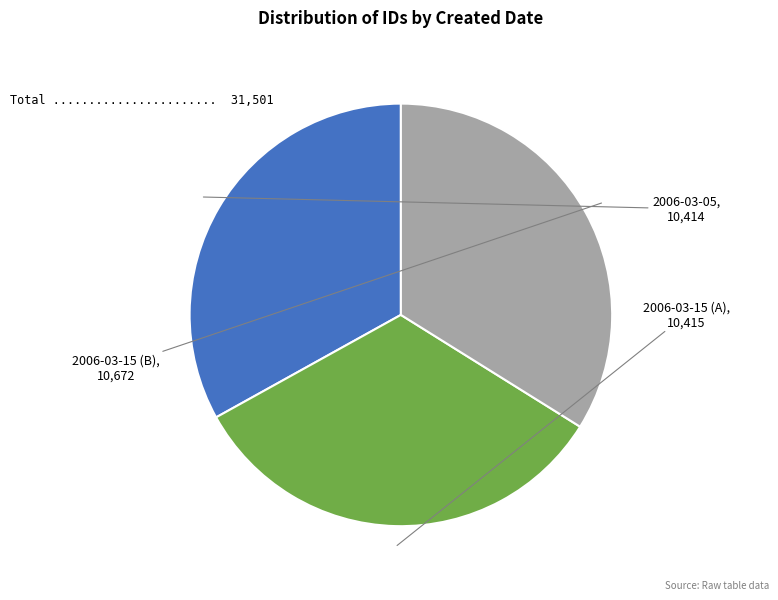

To the nearest percent, what percentage of the pie is 2006-03-05?

33%